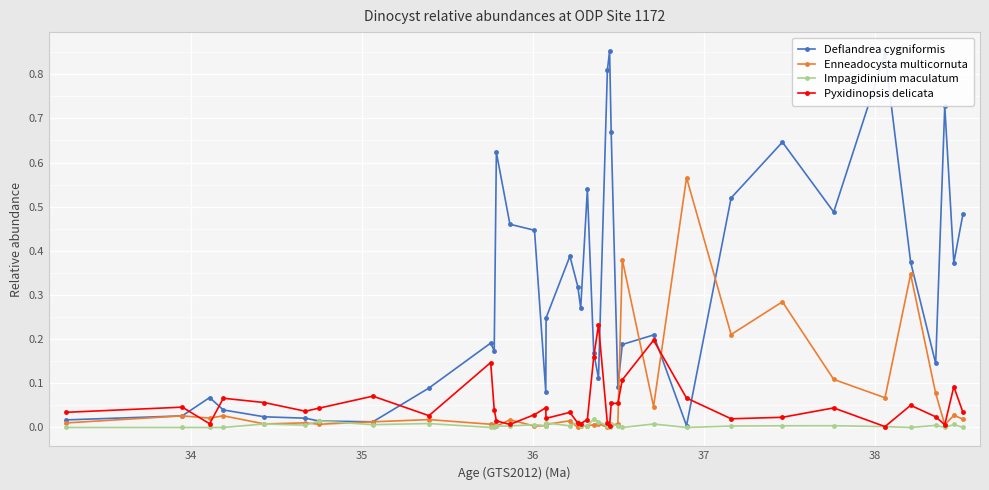

Which series has the largest range (max minus min)?

Deflandrea cygniformis